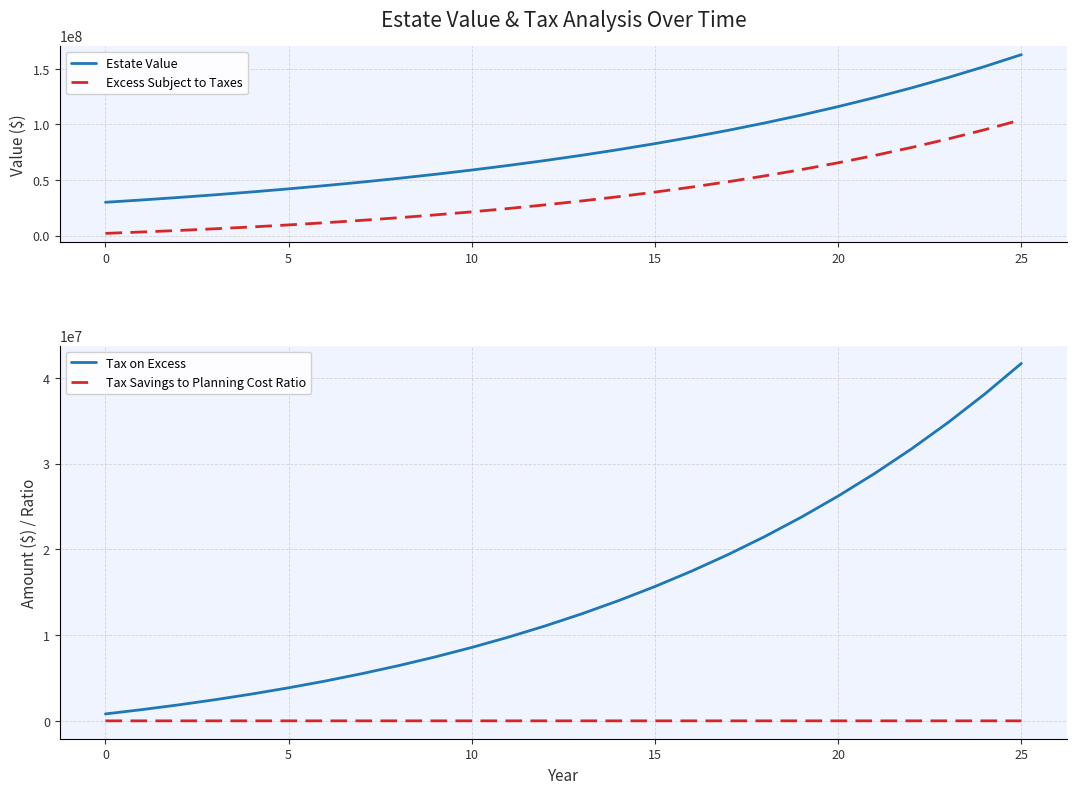

How many values in the Tax on Excess series exceed 12482310?

13